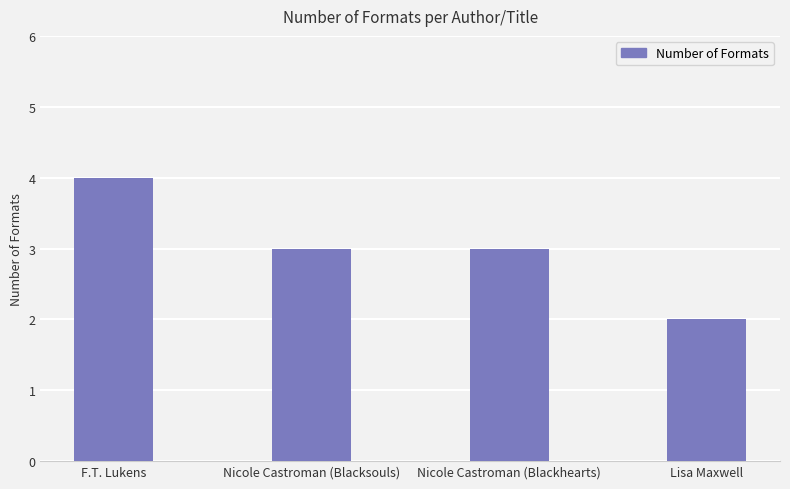

How many distinct data groups are displayed?

1